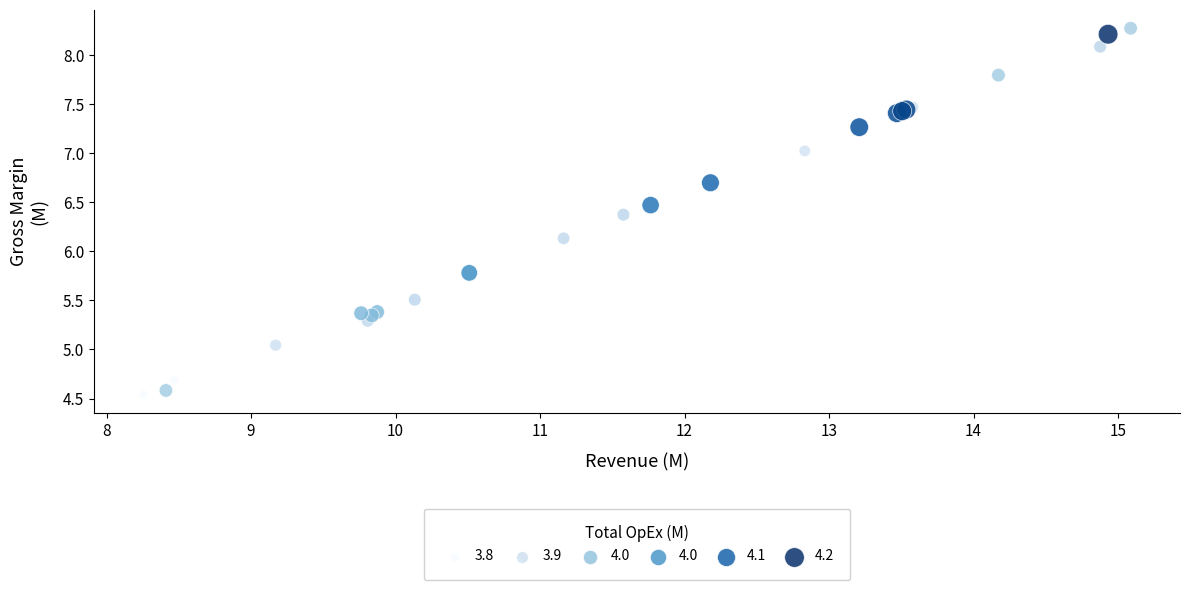

What Y value in the scatter plot is closest to 6?

6.1